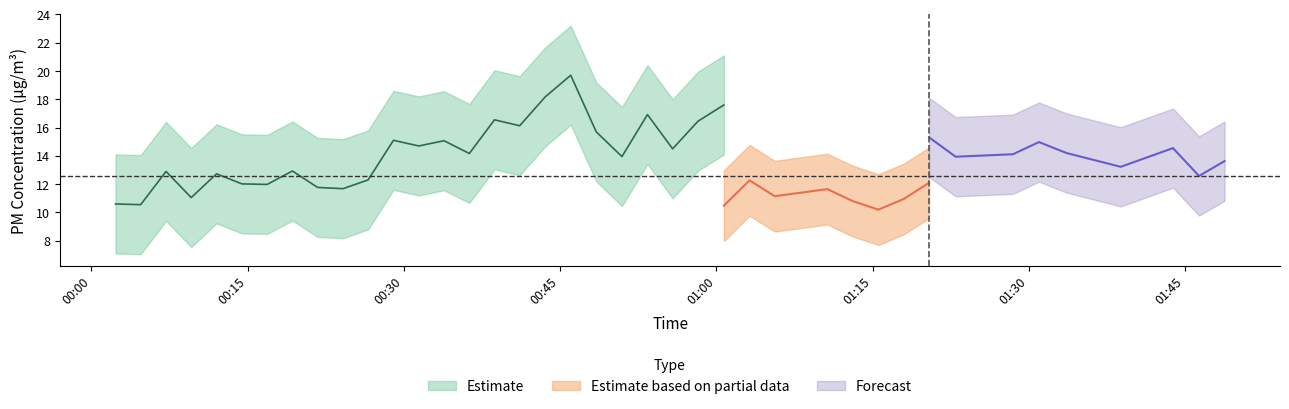

The P2 series shows 4.7 at 7. True or false?

False